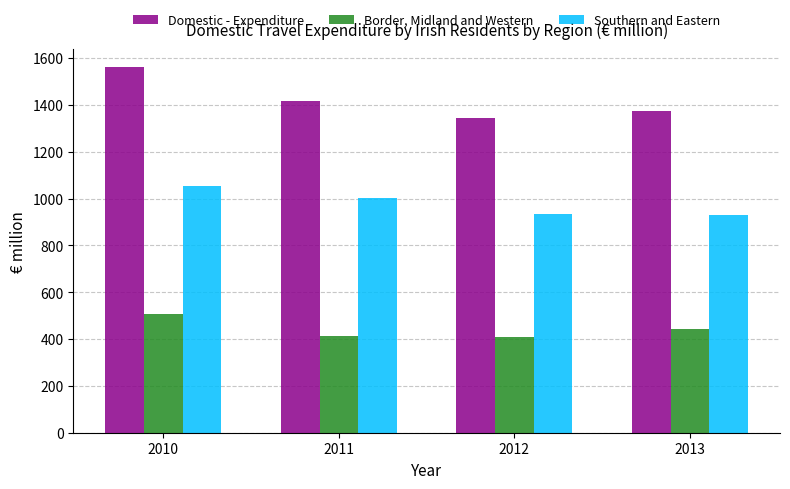

Are the bars horizontal?

No